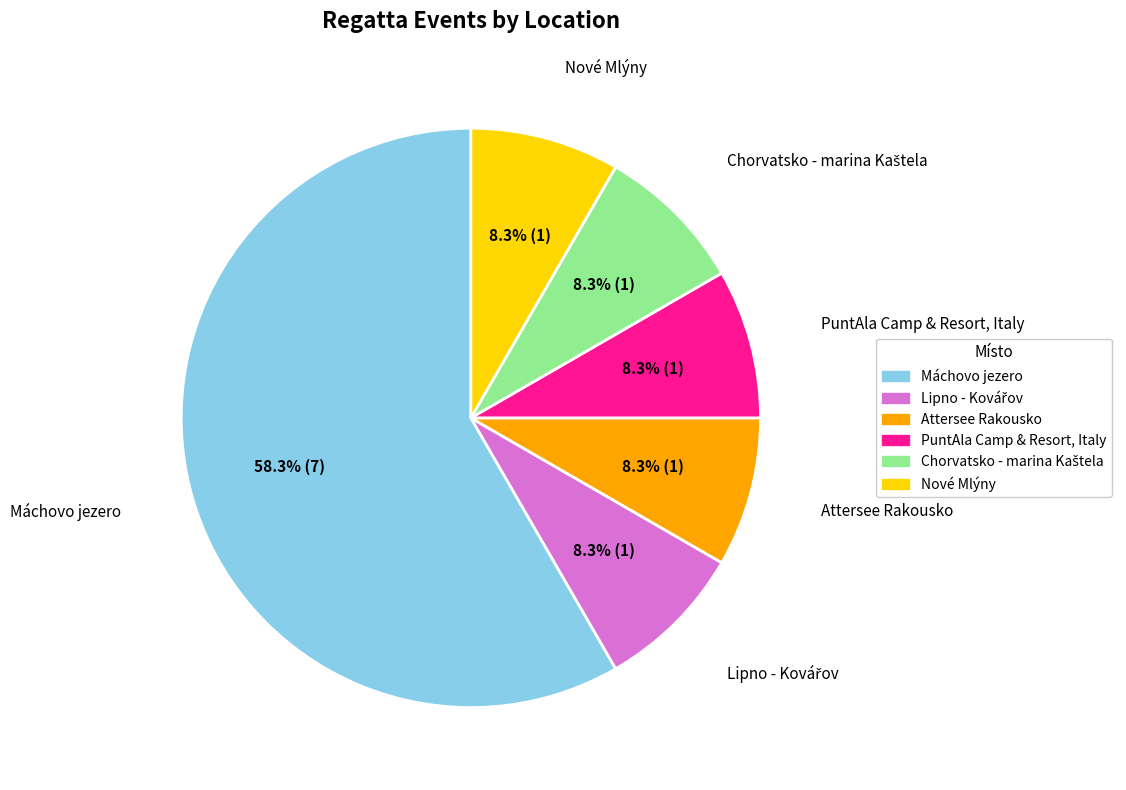

What is the majority slice?

Máchovo jezero